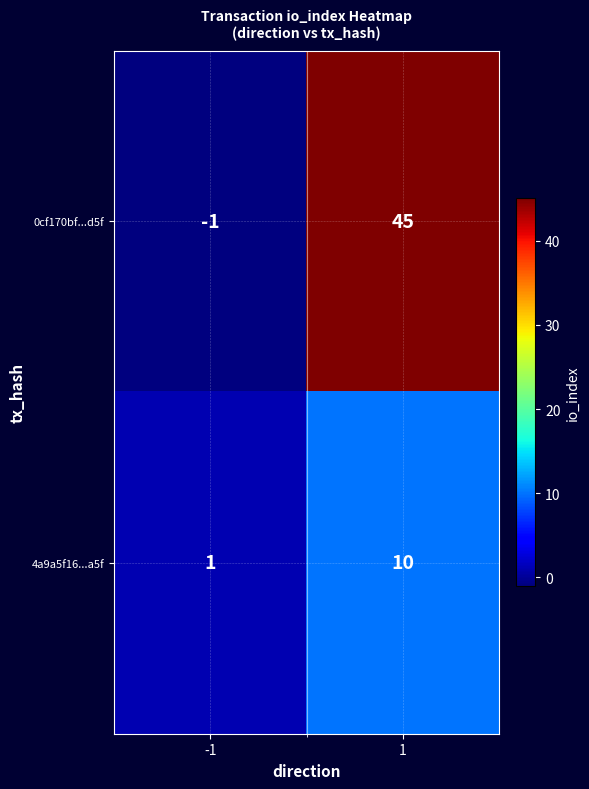

How many series are shown in this chart?

2